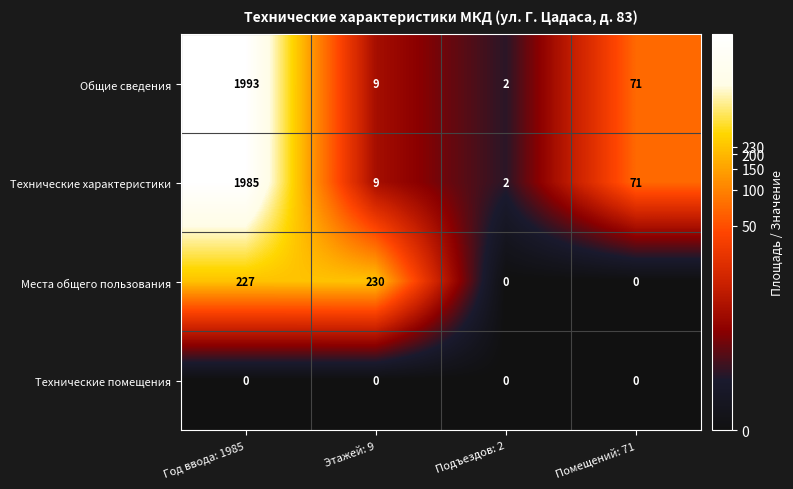

At which label does Общие сведения first exceed 71?

Год ввода: 1985